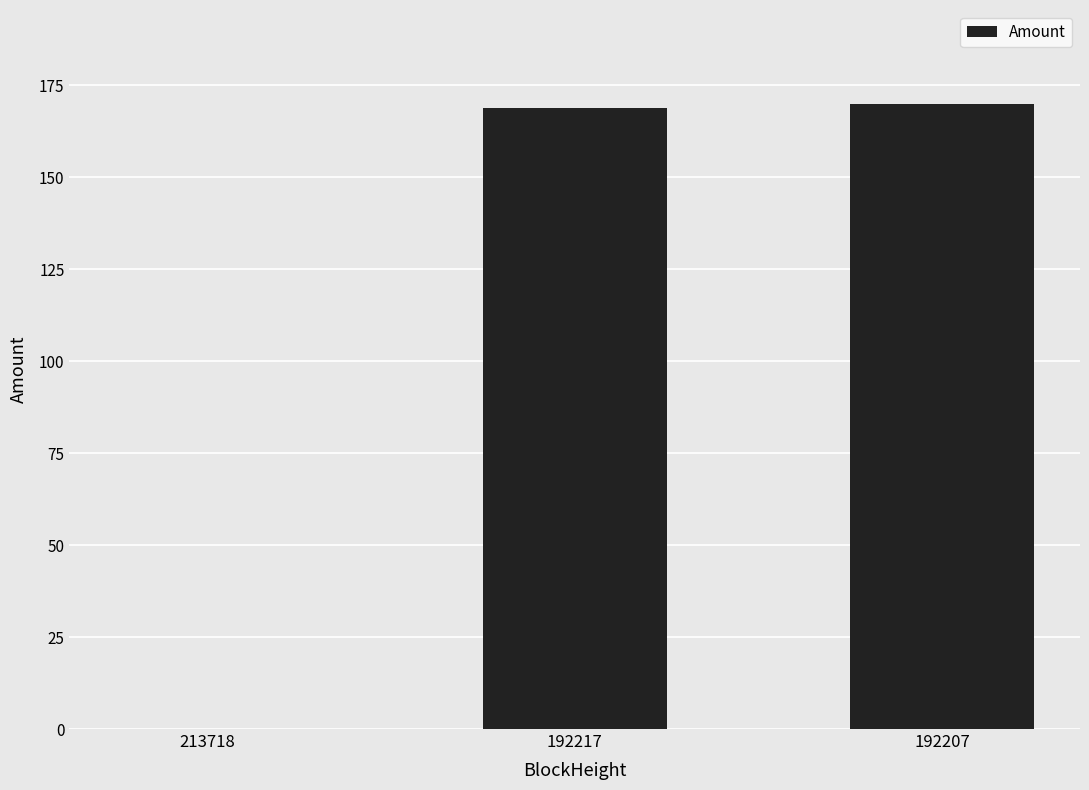

What is the sum of the values at 192217 and 192207?

339.0